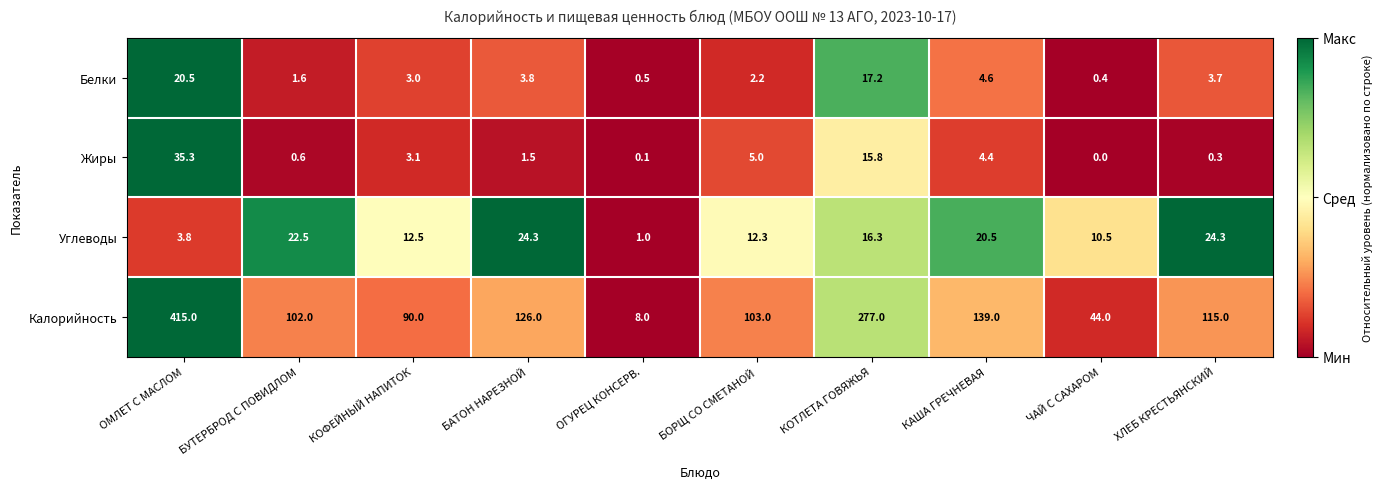

Which series has the largest range (max minus min)?

Калорийность